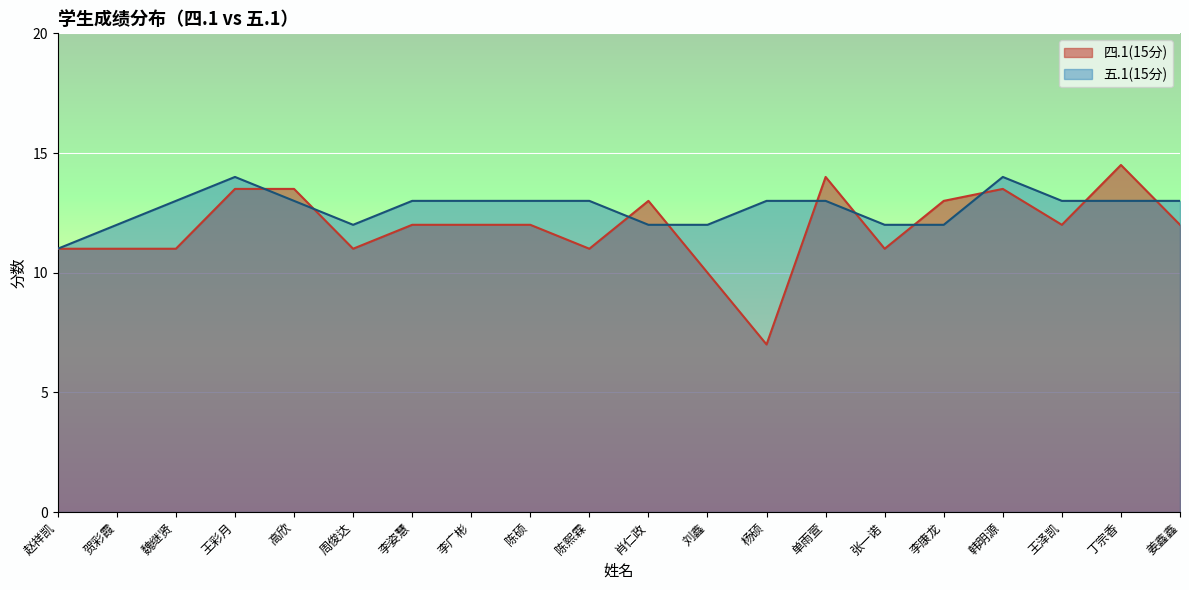

List the series in order of their overall mean, lowest first.

四.1(15分), 五.1(15分)